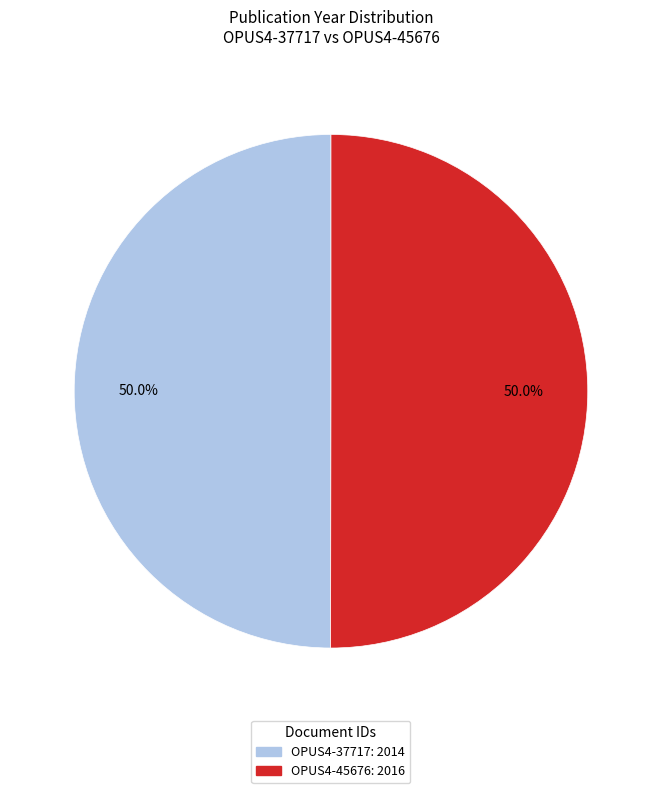

What portion of the pie excludes OPUS4-45676?

50.0%